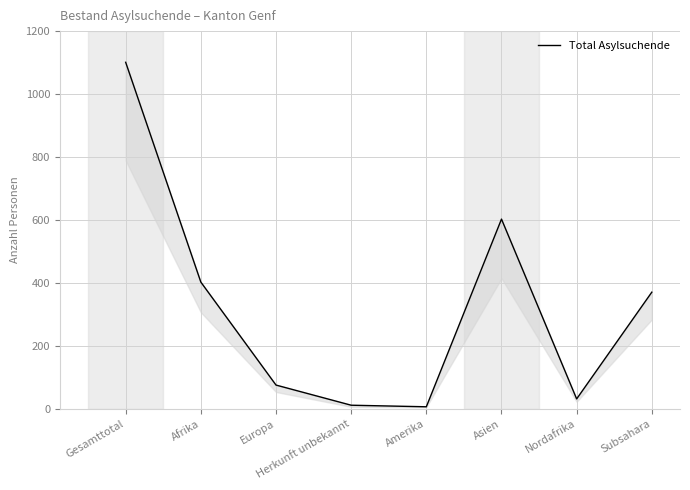

What is the difference between the maximum and minimum values?

1094